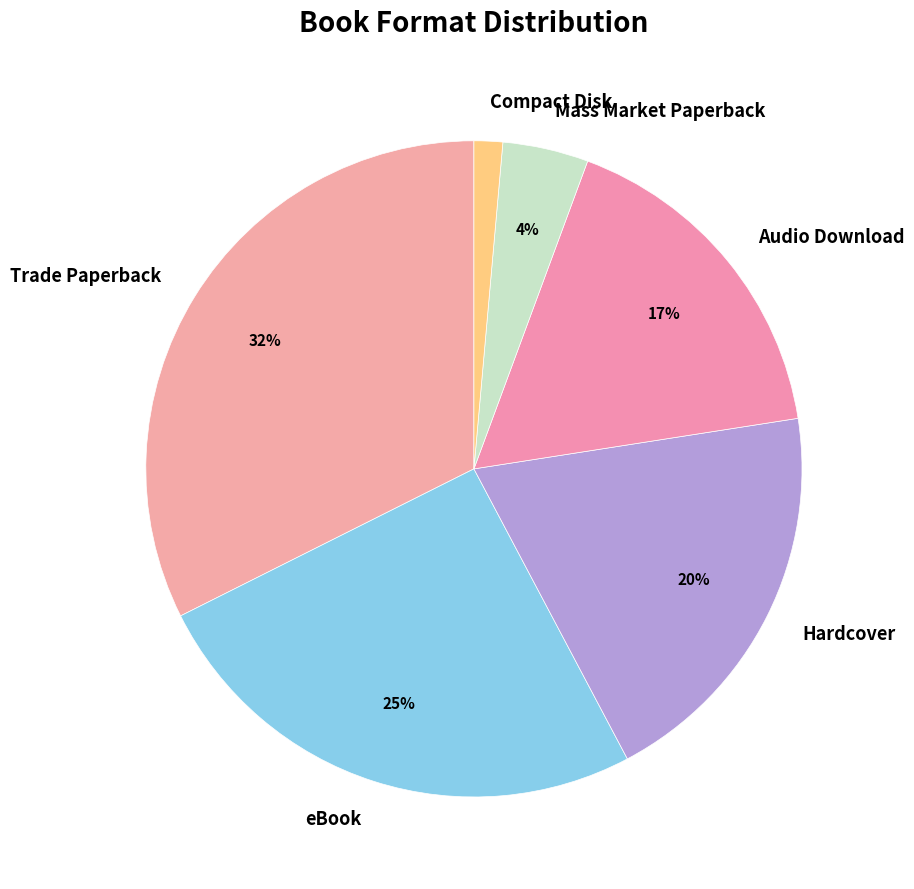

Approximately how many times larger is the value at Compact Disk compared to Hardcover?

0.1